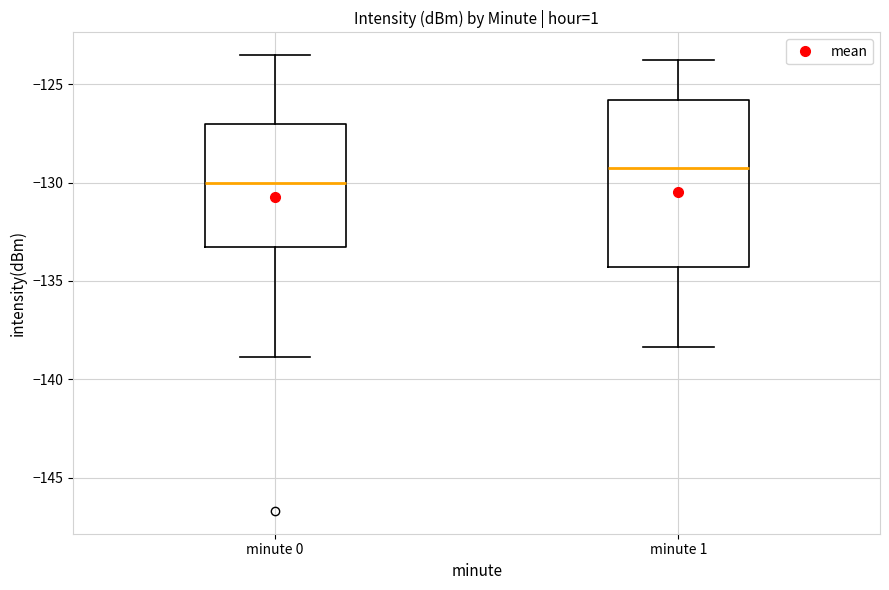

Which box's median line is the lowest?

minute 0